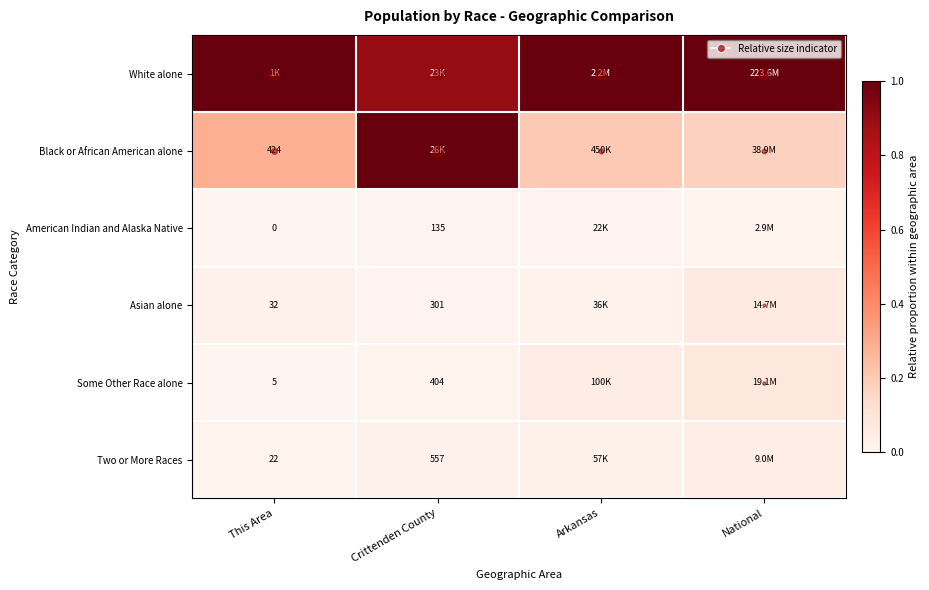

What is the maximum value shown in the chart?

1.0